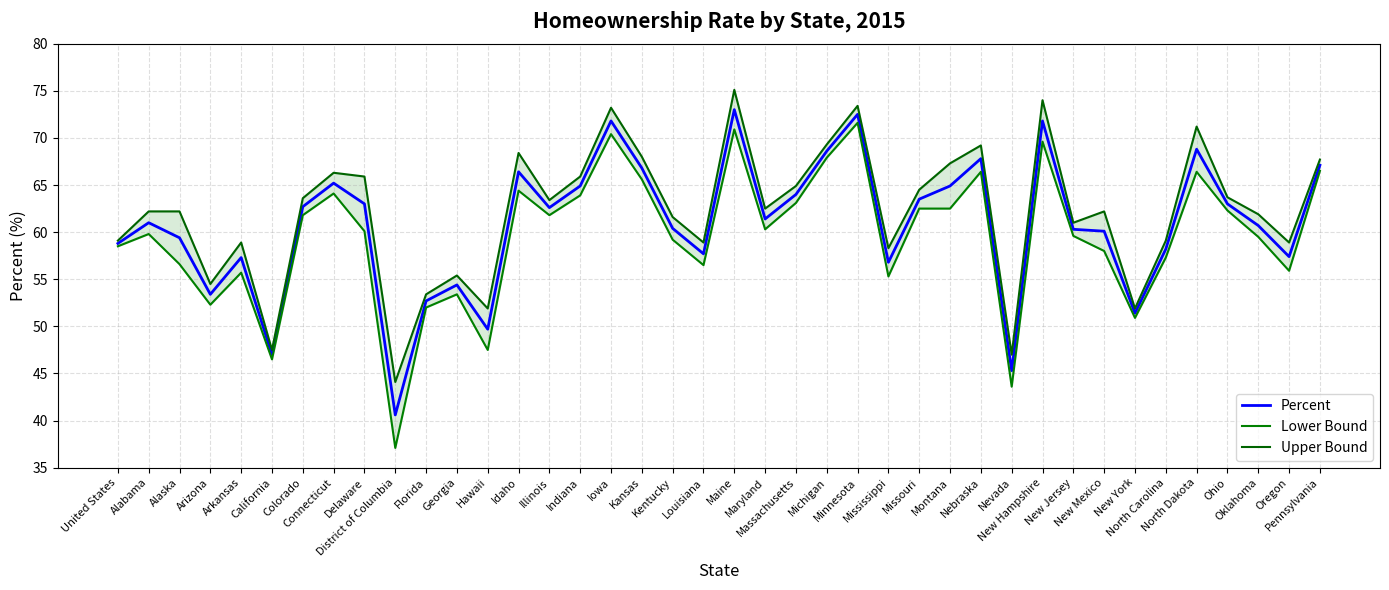

How many lines are shown in the chart?

3